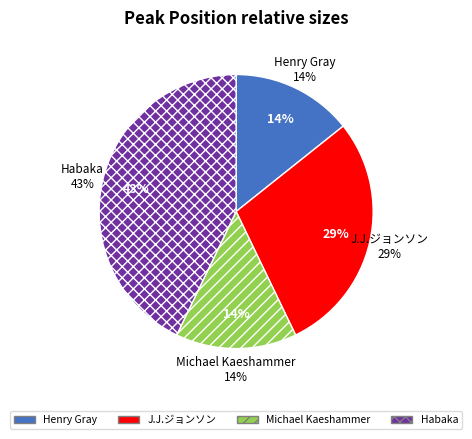

To the nearest percent, what portion does Henry Gray represent?

14%